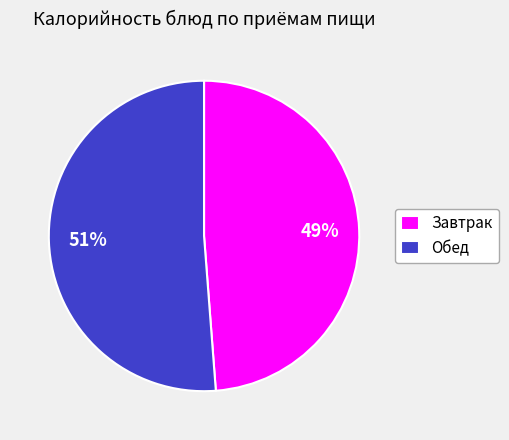

What percentage is the Обед slice, to the nearest percent?

51%